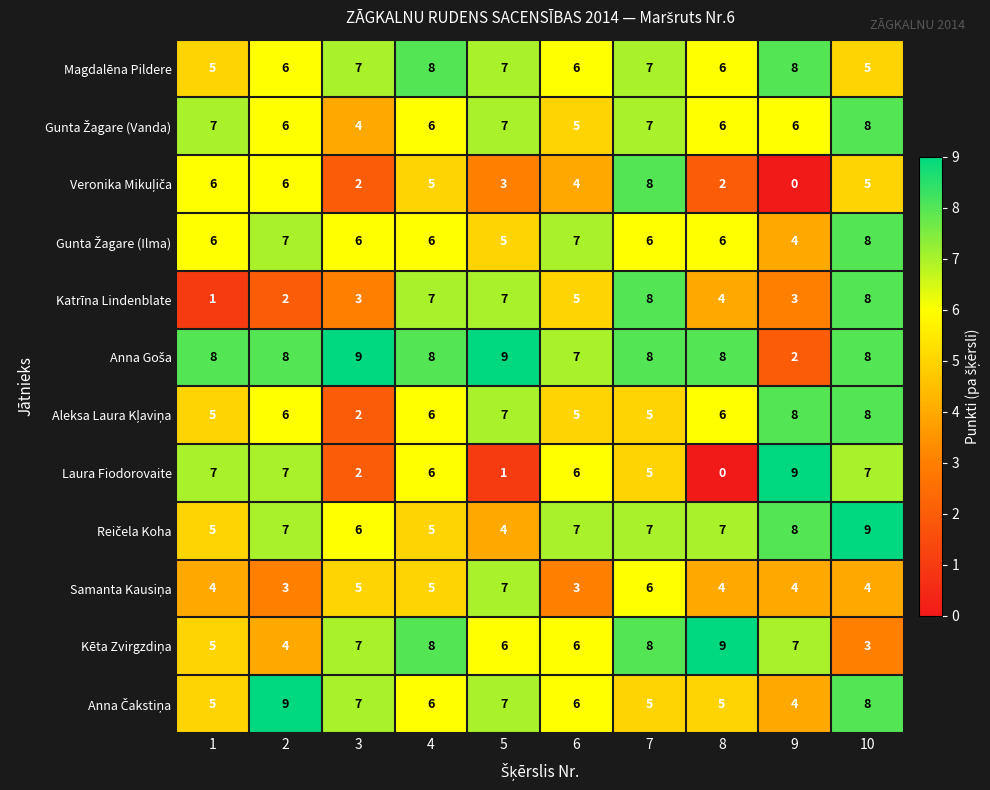

Is it true that Katrīna Lindenblate equals 11 at 10?

False